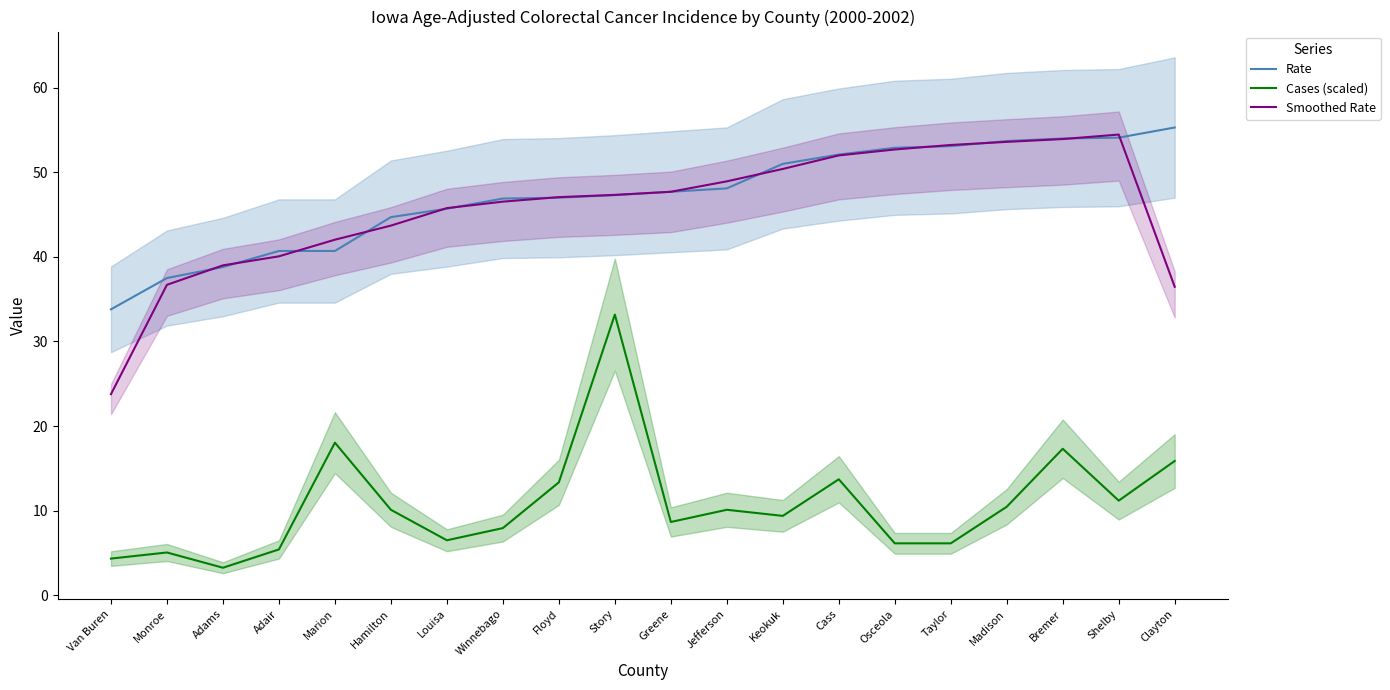

How many lines are shown in the chart?

3